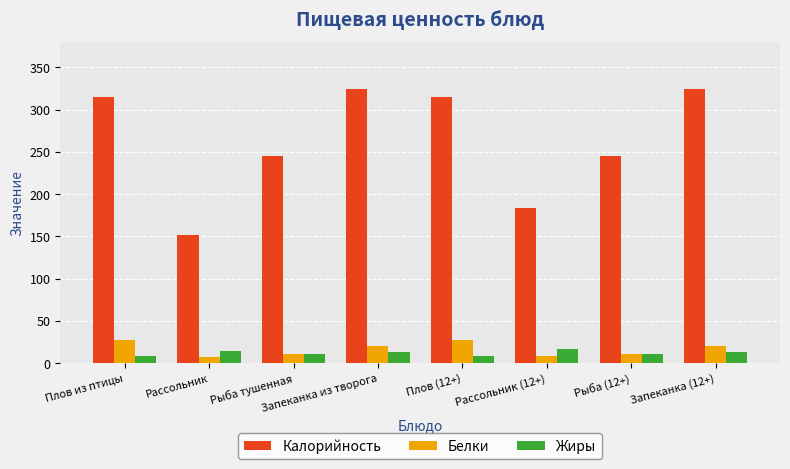

The Калорийность series shows 408.5 at Рыба тушенная. True or false?

False